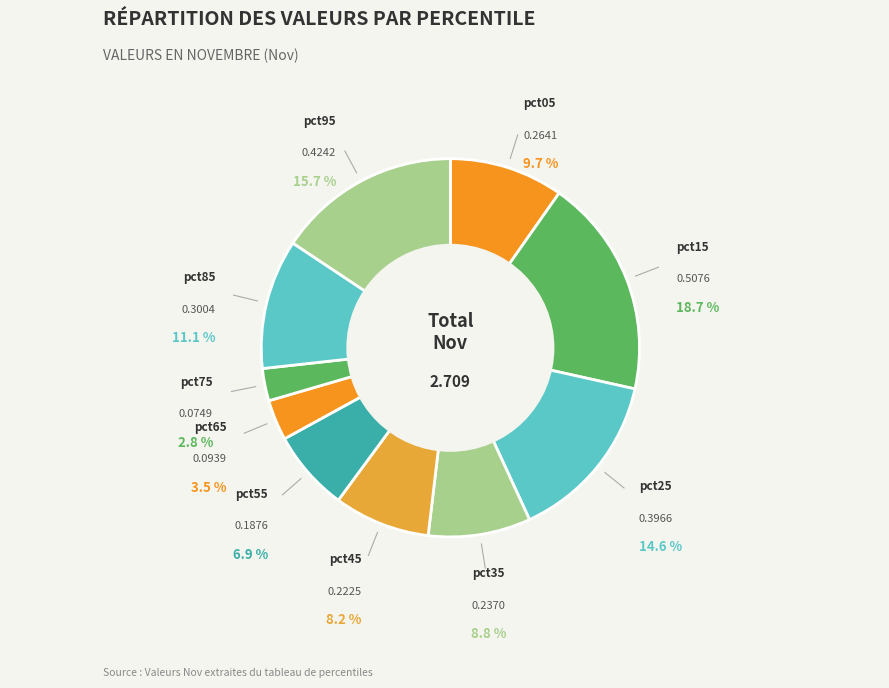

Count the number of slices in the pie.

10